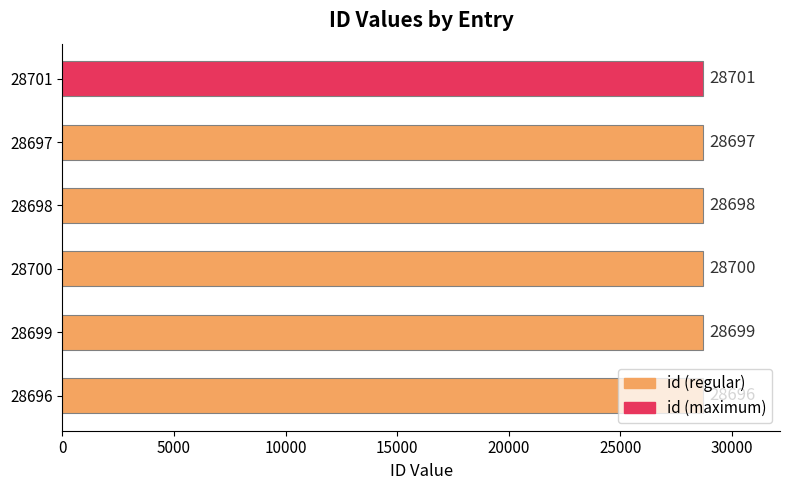

What value does the data have at 28698?

28698